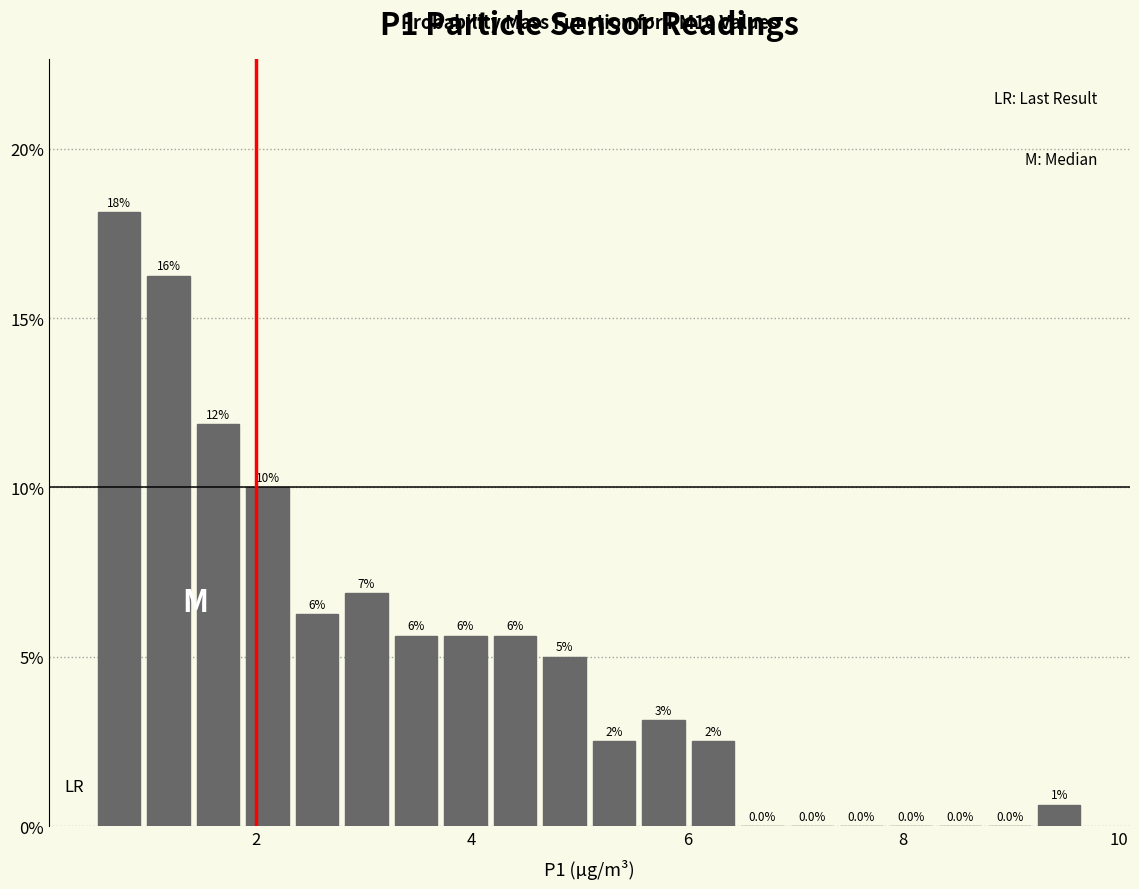

Around what value on the x-axis is the tallest bar? Give the approximate position of its centre, as read against the axis.

0.8